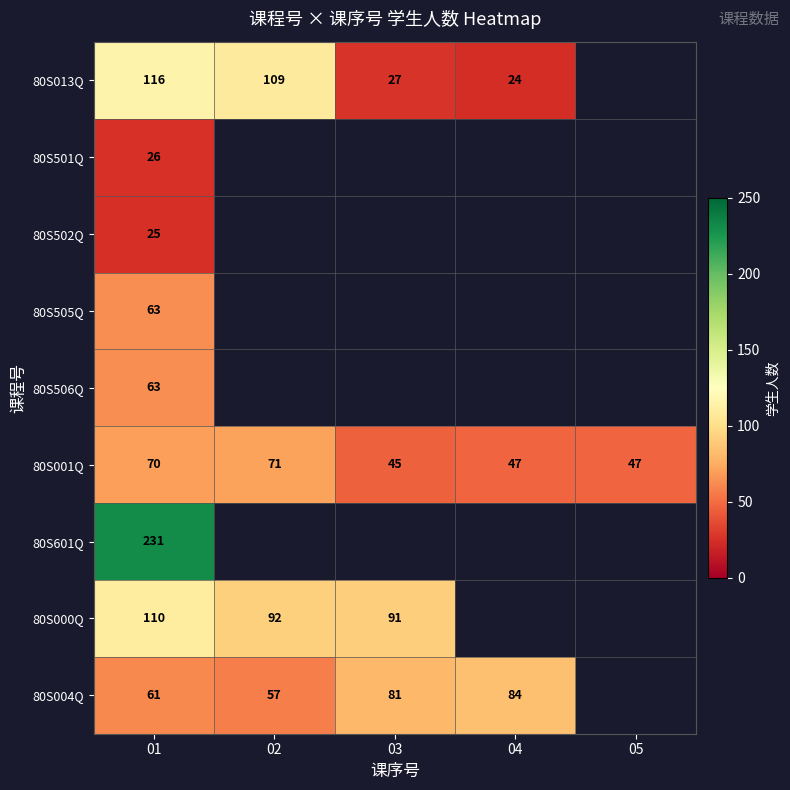

Is the value of 80S004Q at 01 greater than the value of 80S001Q at 04?

Yes